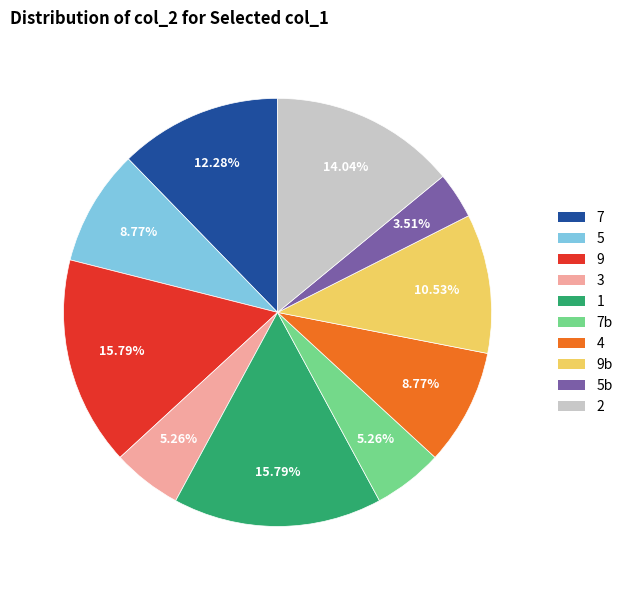

Between 7b and 9, which is larger?

9